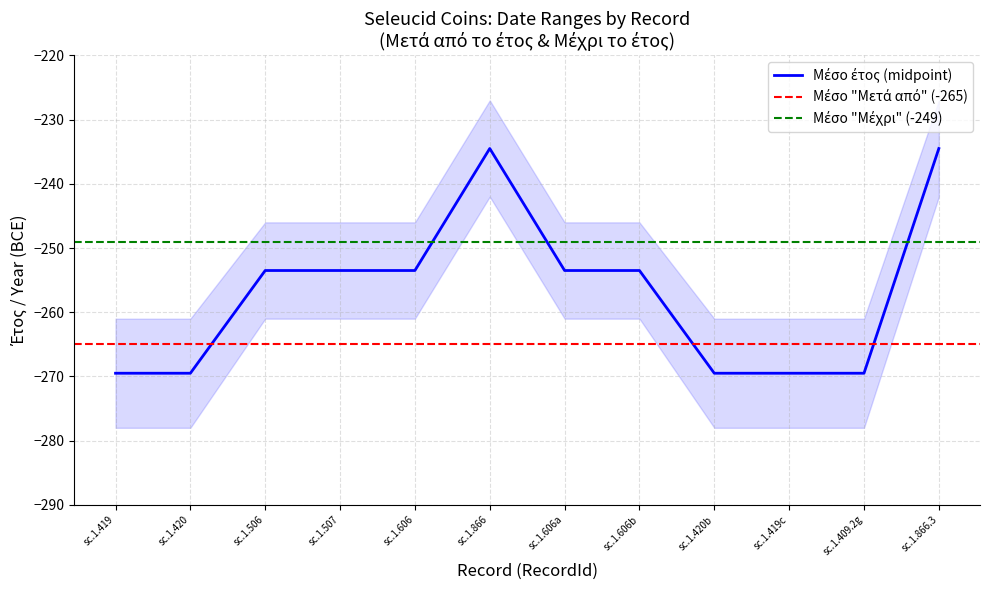

Which category has the lowest value across all series?

sc.1.419